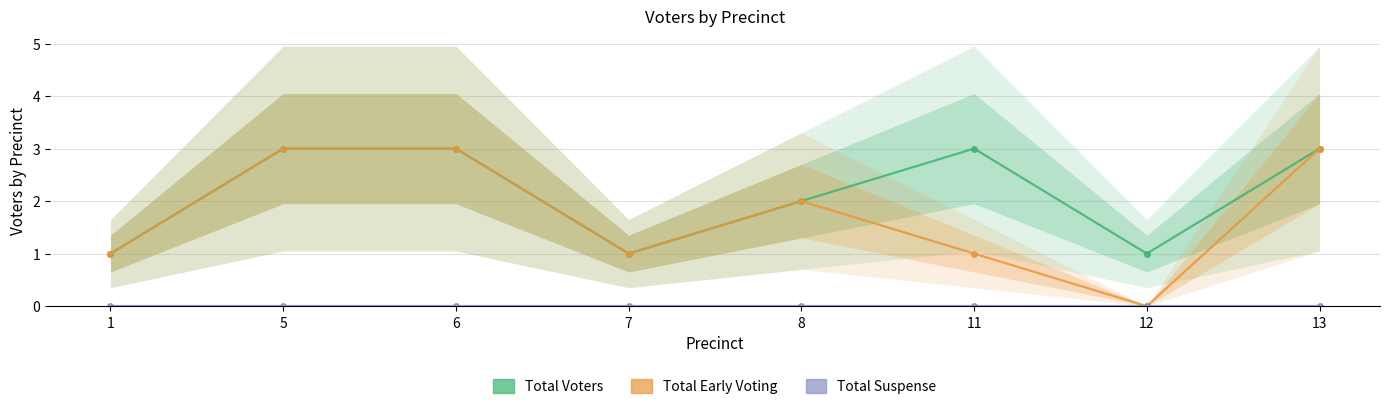

At which category does Total Voters reach its first local peak?

11